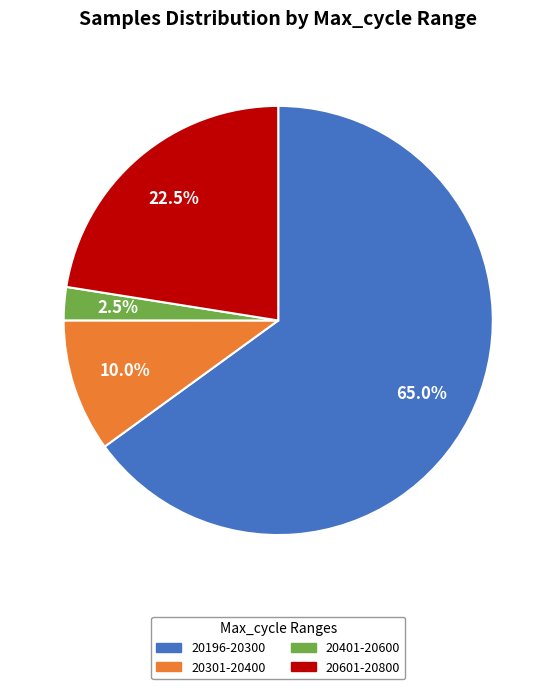

Does any single category account for the majority?

Yes